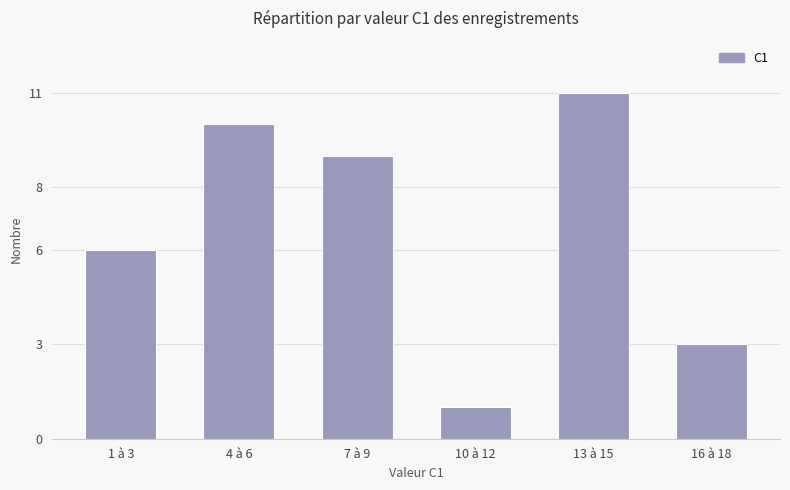

Reading left to right, list all the values displayed in this chart.

1 à 3=6	4 à 6=10	7 à 9=9	10 à 12=1	13 à 15=11	16 à 18=3